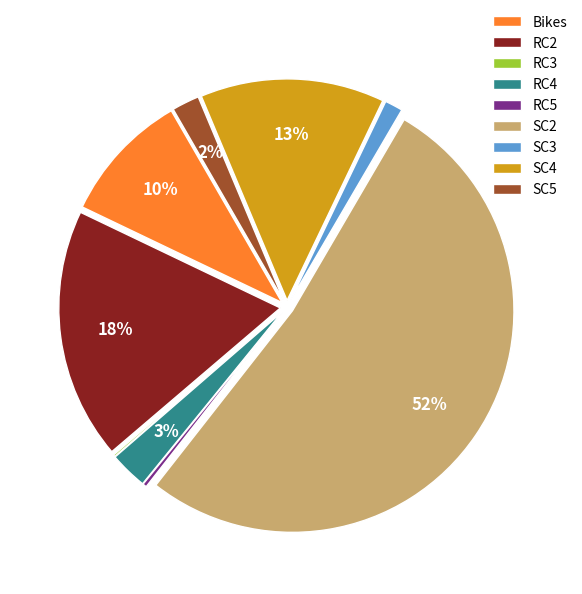

To the nearest percent, what is the difference between the RC4 and SC2 slice percentages?

49%